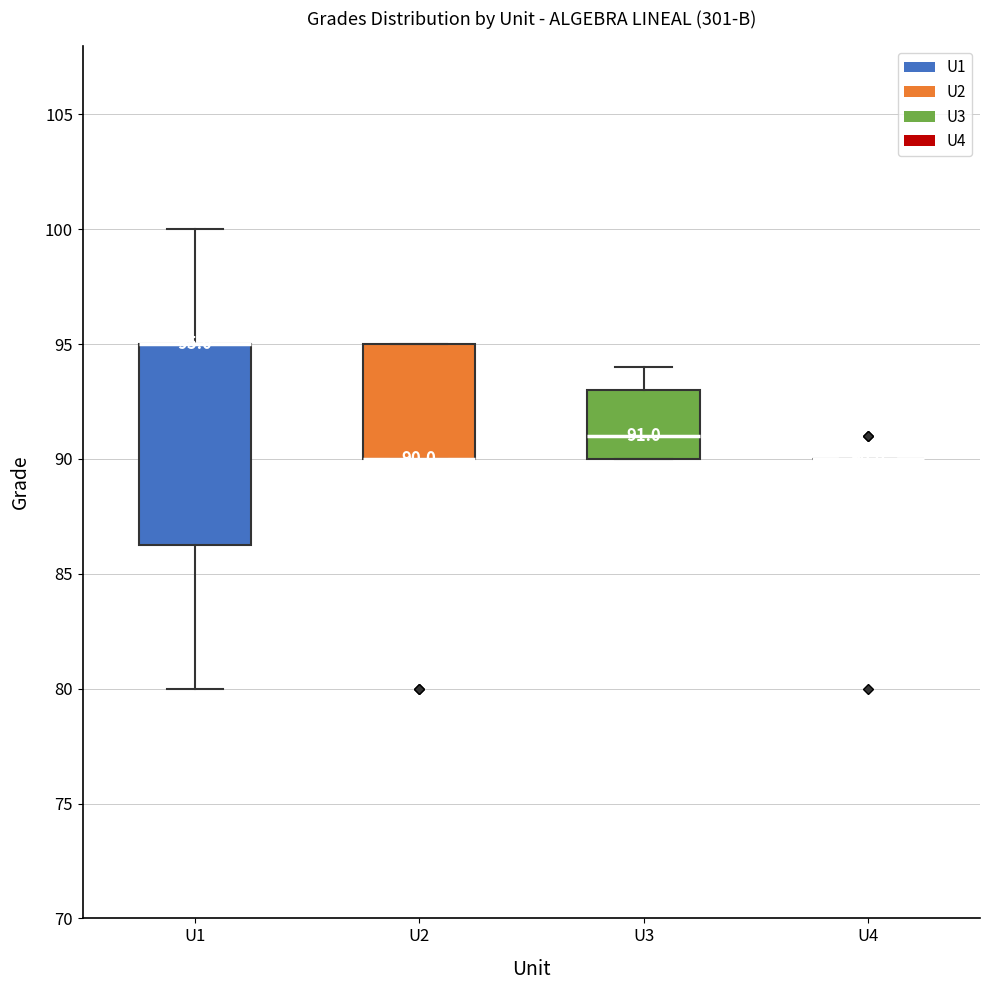

Which box is the tallest, from its lower edge to its upper edge?

U1